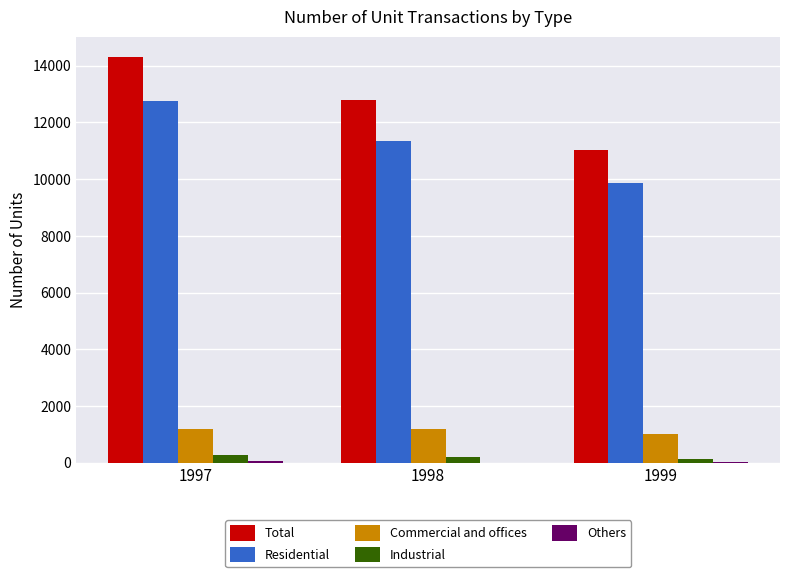

What is the average value of the Residential series?

11323